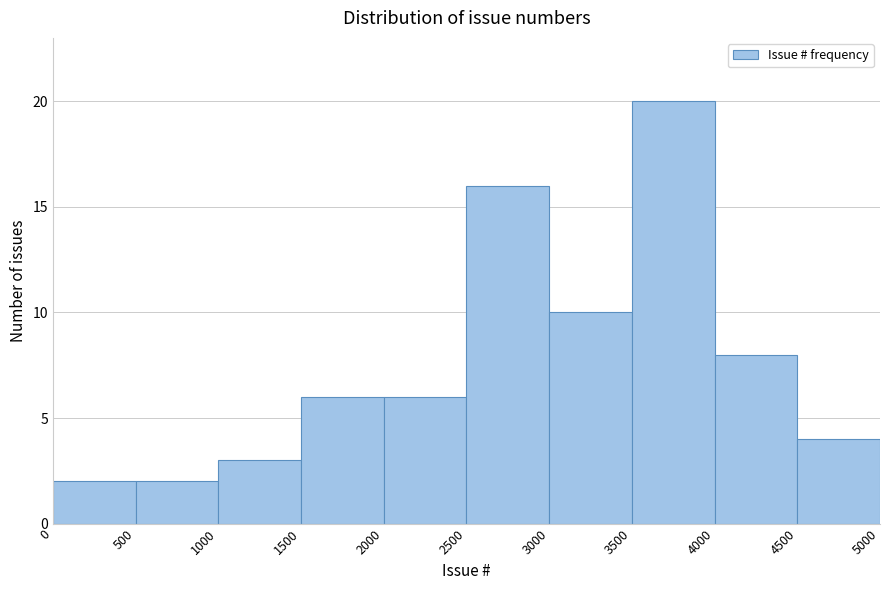

What is the height of the bar covering 4500 to 5000 on the x-axis? The values are not printed on the chart, so give them approximately, as read against the axis.

4